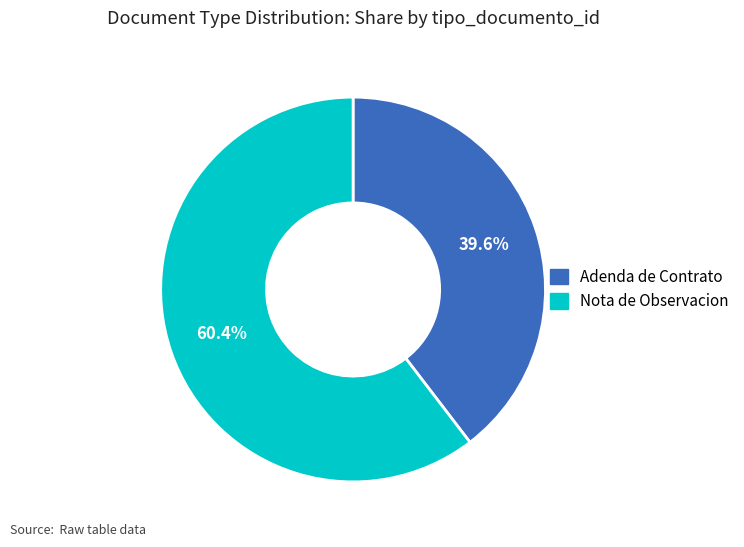

What is the total percentage of Nota de Observacion and Adenda de Contrato?

100.0%